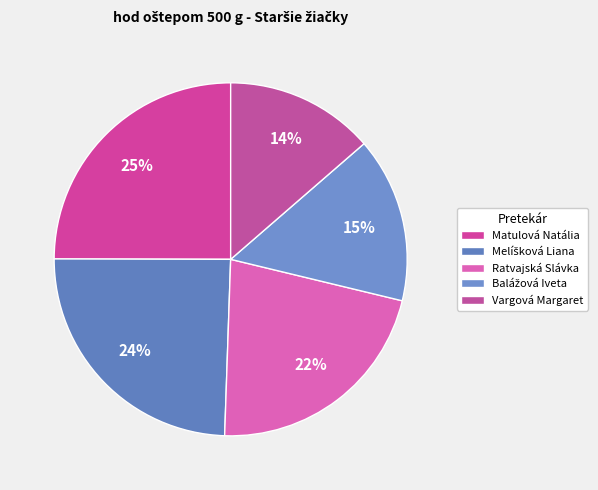

Combined, what portion of the pie is Vargová Margaret and Melíšková Liana?

38.1%